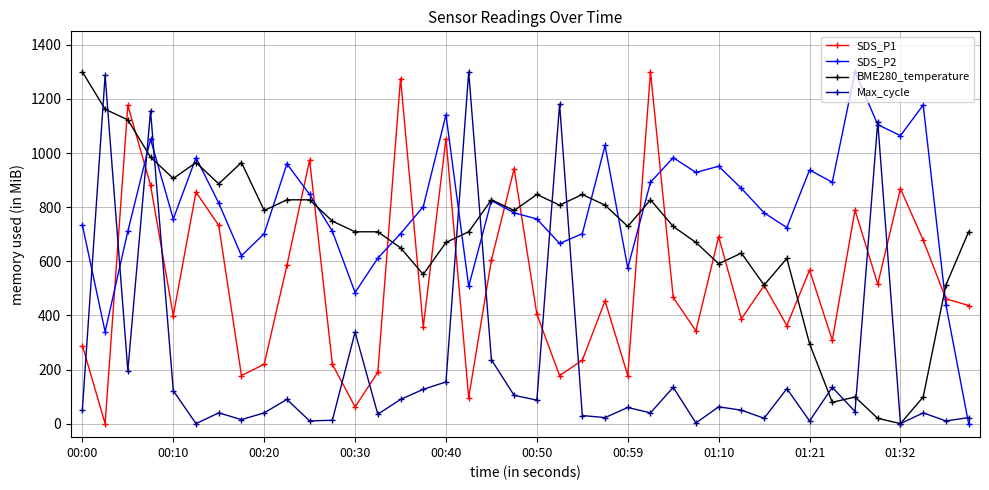

What is the value of the SDS_P1 point at the 28th from the left?

342.9